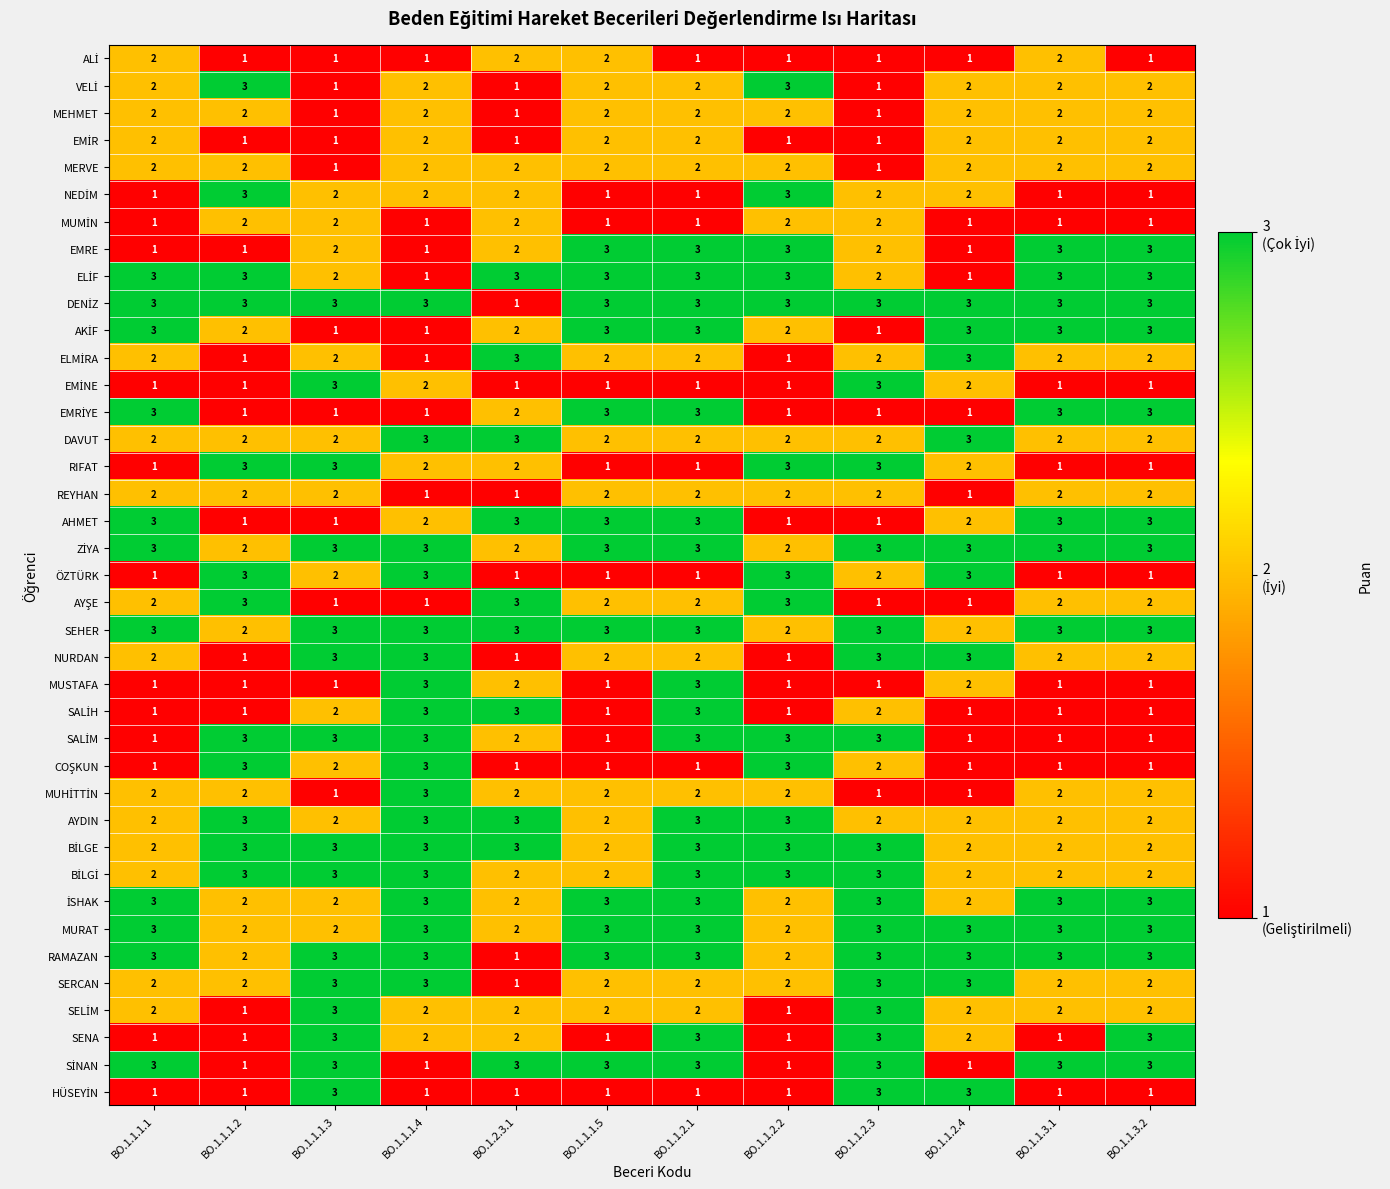

What is the sum of the MURAT values at BO.1.1.3.1 and BO.1.1.1.4?

6